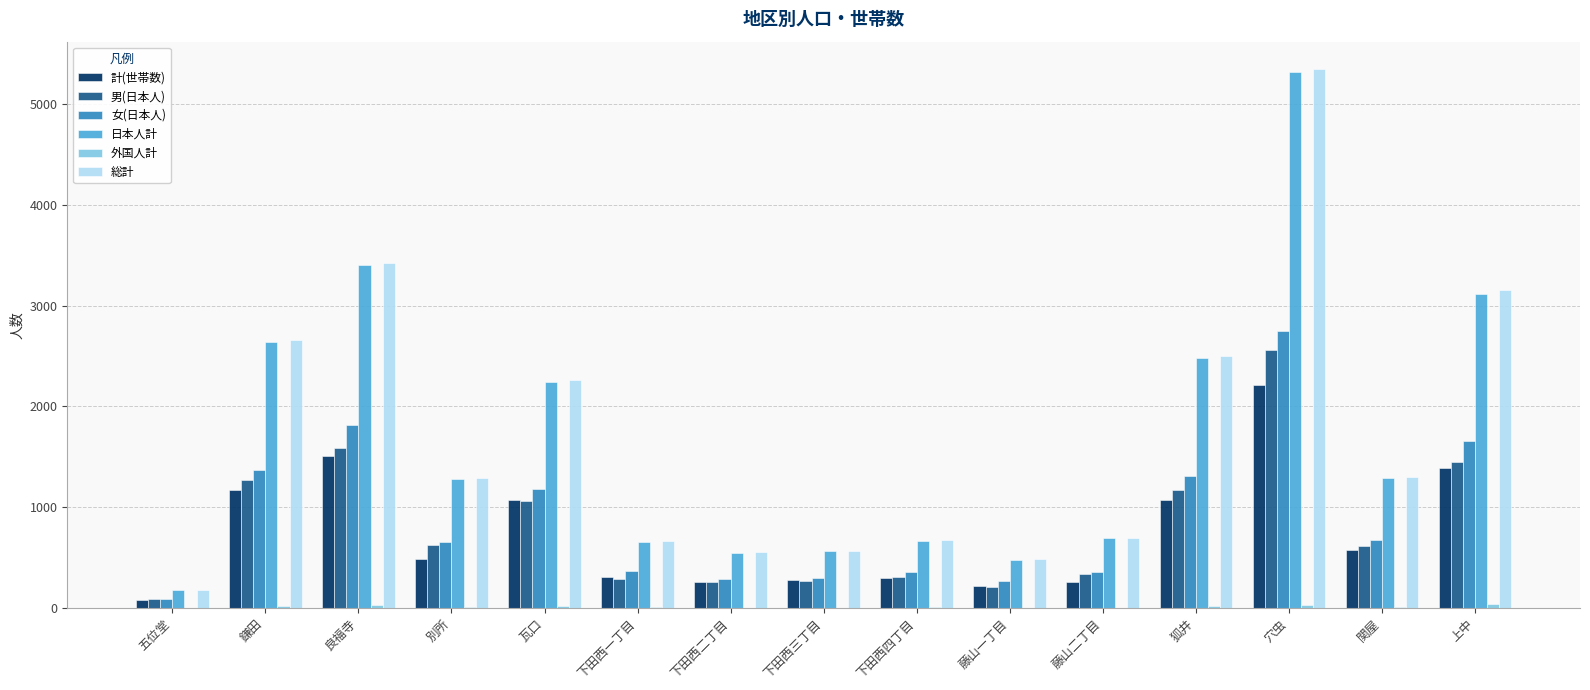

At which label is 総計 closest to 2766?

鎌田